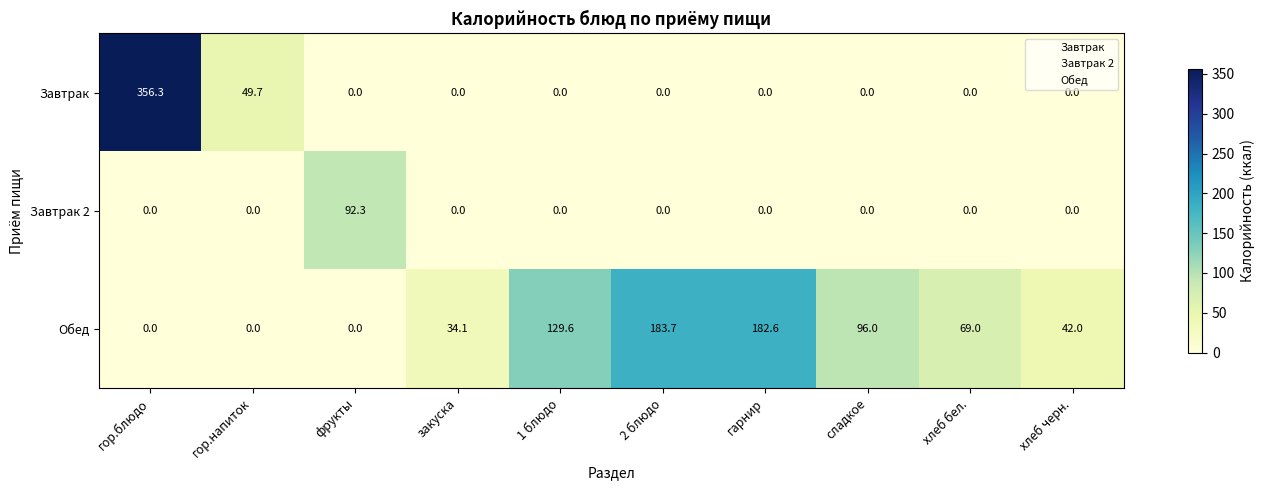

Rank the series by their maximum value, from highest to lowest.

Завтрак, Обед, Завтрак 2